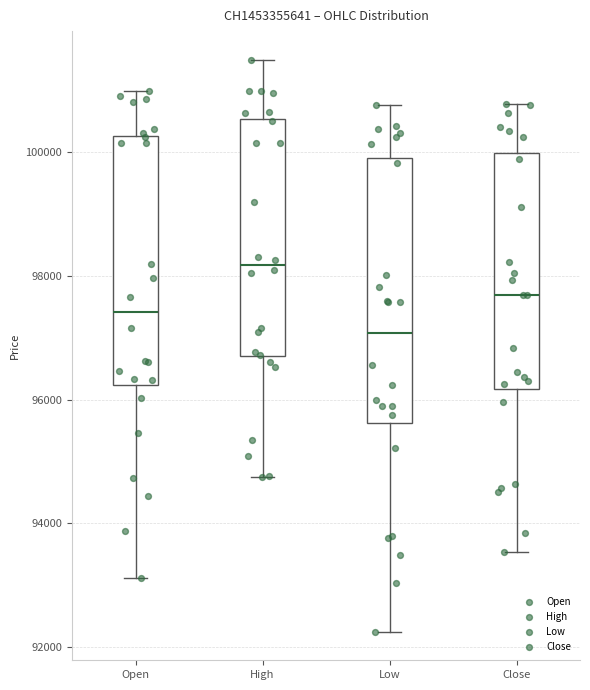

Where does the lower whisker of the box for Low end on the y-axis? The values are not printed on the chart, so give them approximately, as read against the axis.

92200